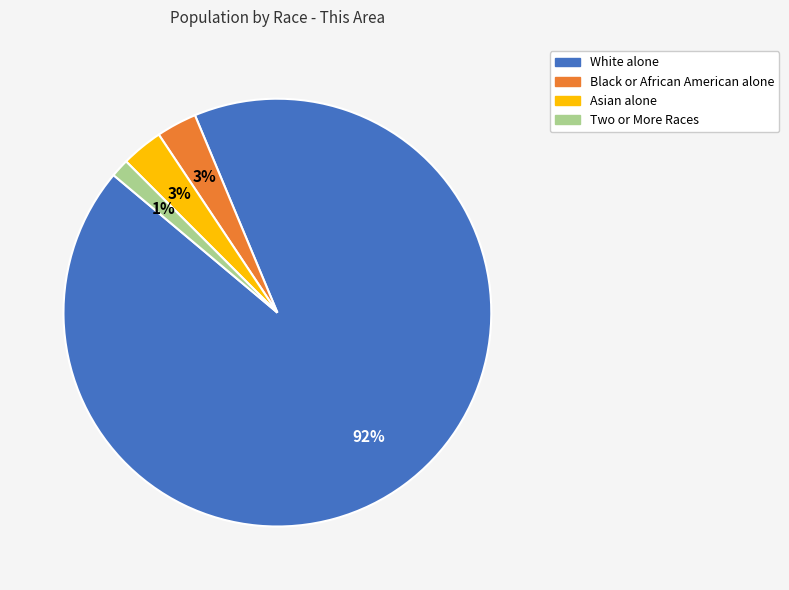

Does White alone represent more than half of the total?

Yes